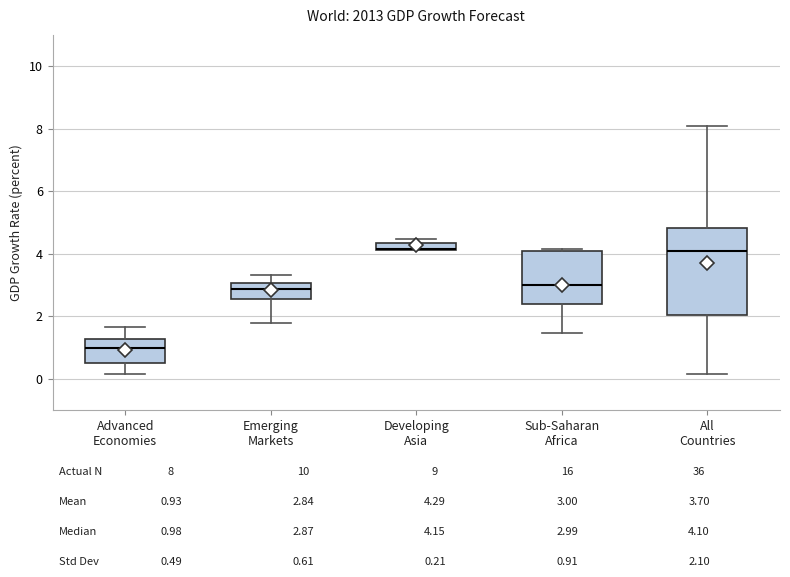

Comparing the boxes themselves (not the whiskers), which one is the tallest?

All Countries